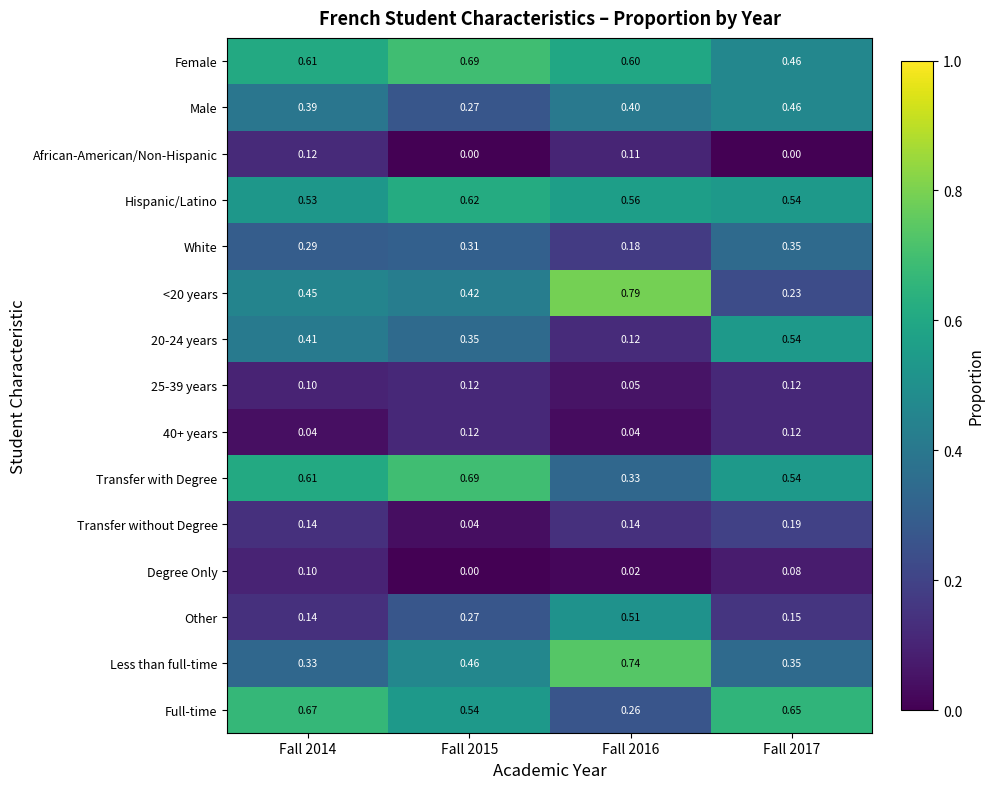

Is the value of 20-24 years at Fall 2015 greater than the value of 40+ years at Fall 2014?

Yes